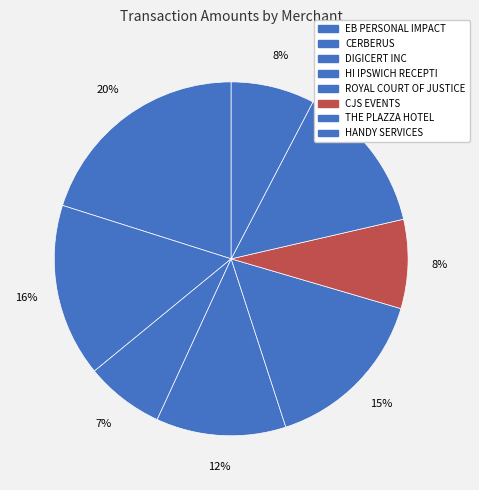

Approximately how many times larger is the value at THE PLAZZA HOTEL compared to ROYAL COURT OF JUSTICE?

0.9